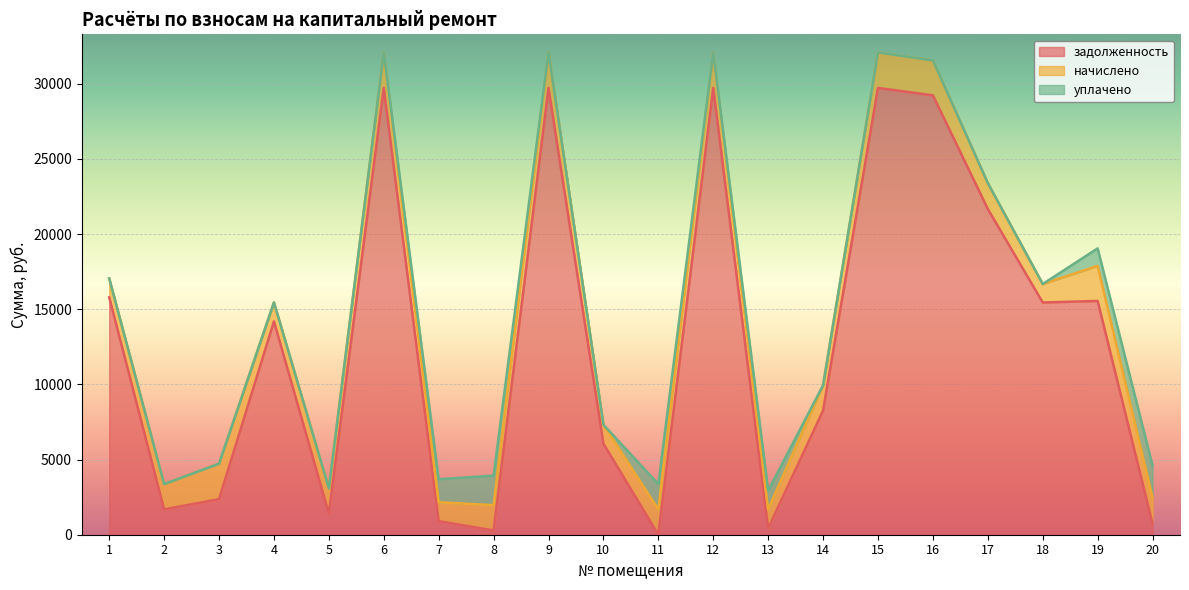

Reading left to right, extract all data points from this chart.

задолженность: 15790.1	1684.8	2363.4	14194.7	1403.4	29717.0	904.2	280.8	29717.0	6060.6	0.0	29717.0	418.8	8255.8	29717.0	29226.6	21665.6	15447.1	15547.8	743.0
начислено: 1255.8	1684.8	2363.4	1255.8	1684.8	2363.4	1255.8	1684.8	2363.4	1255.8	1684.8	2363.4	1255.8	1684.8	2363.4	2324.4	1723.8	1228.5	2332.2	1723.8
уплачено: 0.0	0.0	0.0	0.0	0.0	0.0	1532.1	1965.6	0.0	0.0	1684.0	0.0	1255.0	0.0	0.0	0.0	0.0	0.0	1166.0	2130.0